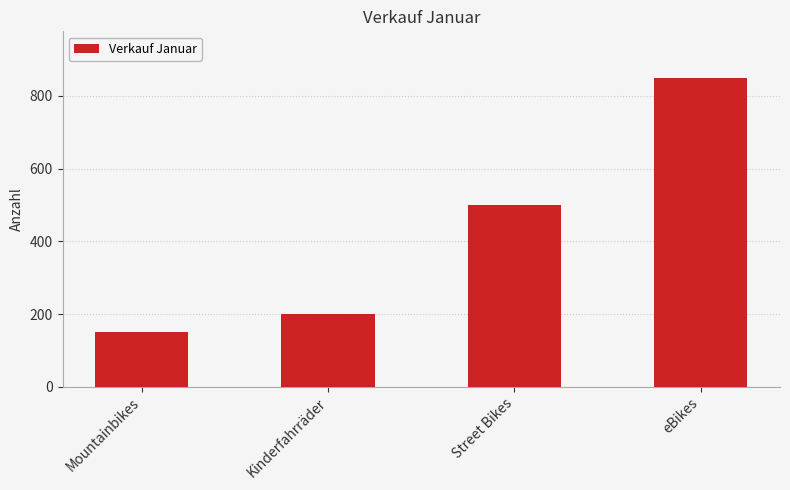

True or false: the data shows 65 at Kinderfahrräder.

False